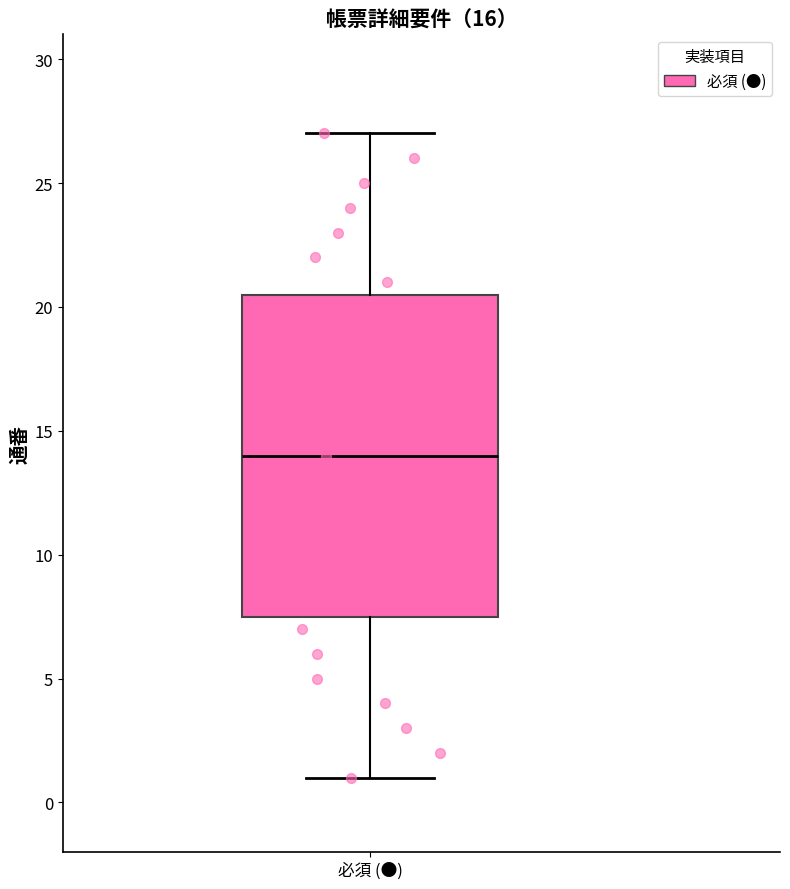

Where does the upper whisker of the box for 必須 (●) end on the y-axis? The values are not printed on the chart, so give them approximately, as read against the axis.

27.0